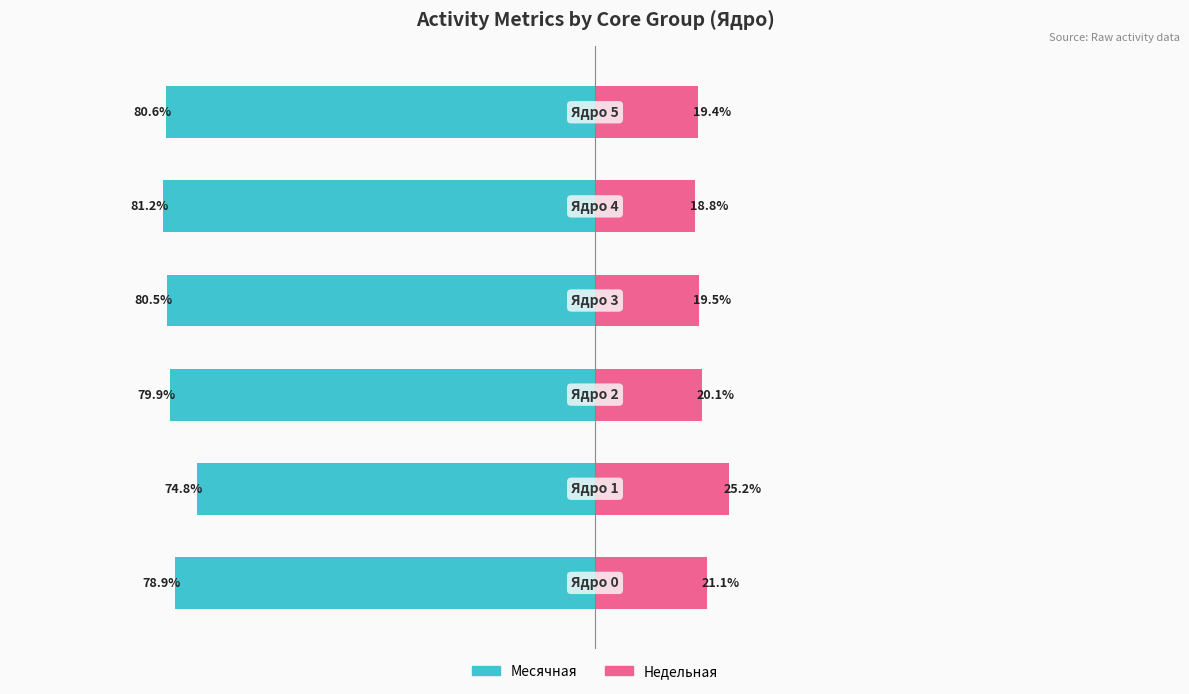

Between 1 and 5, which is larger?

1